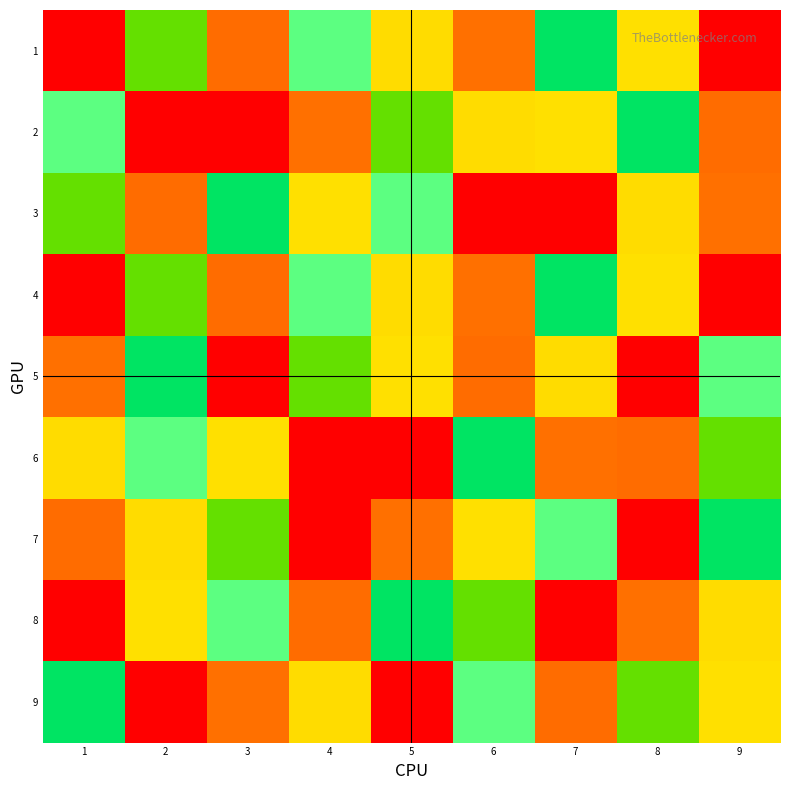

Between 5 and 8, which is larger?

5